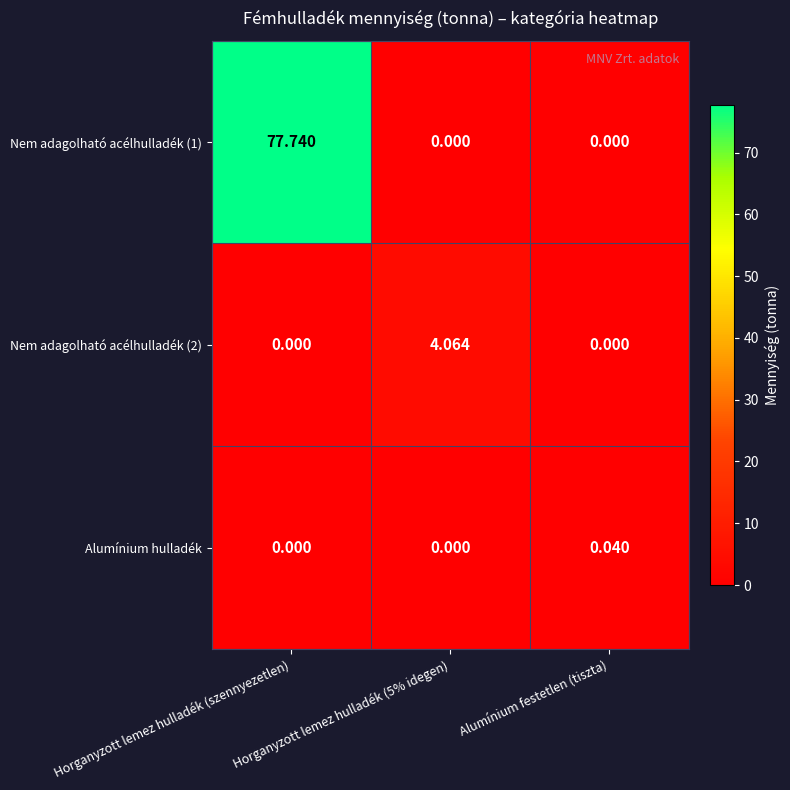

At which category is the sum across all series the highest?

Horganyzott lemez hulladék (szennyezetlen)